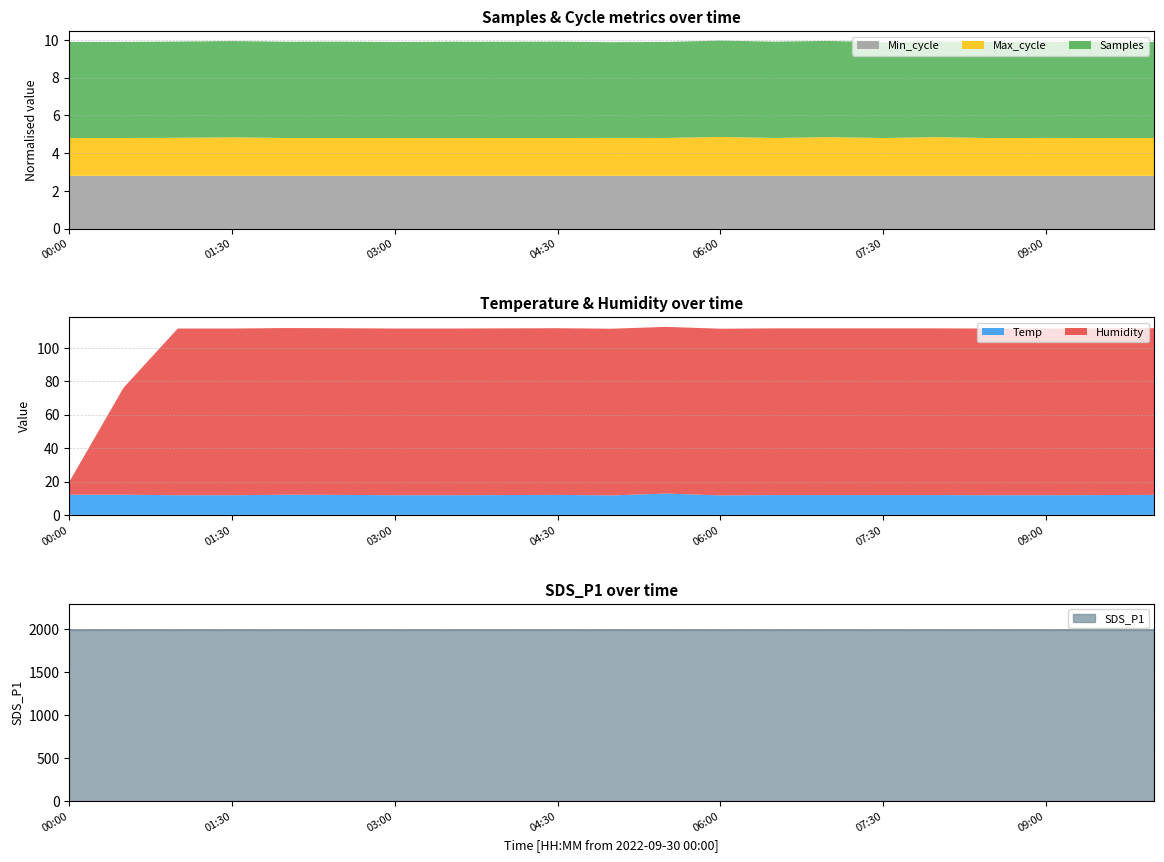

The value of Min_cycle at 06:00 is 4.3. True or false?

False